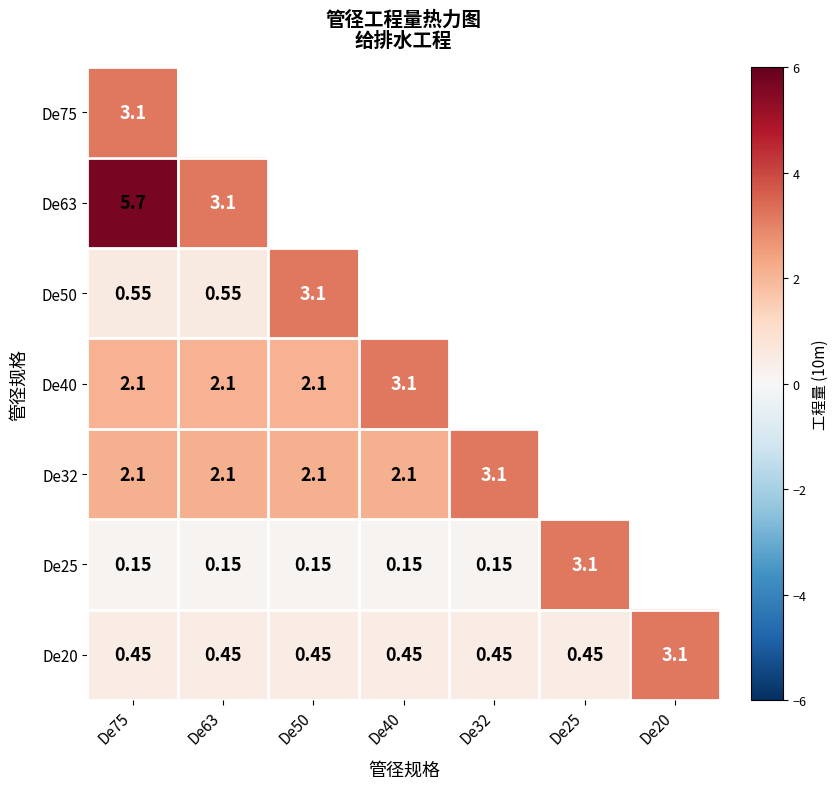

Is the value of De50 at De75 greater than the value of De25 at De32?

Yes